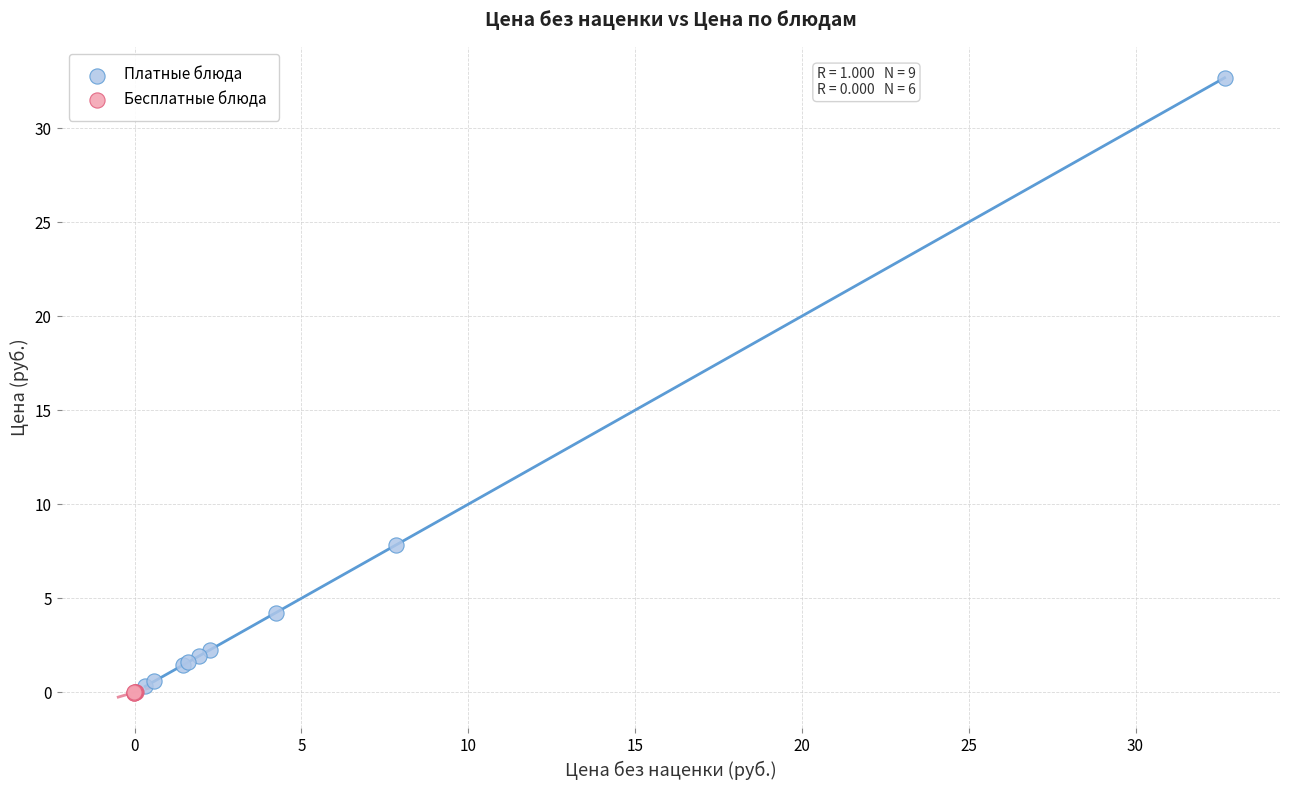

Which series has the largest Y range (max minus min)?

Платные блюда